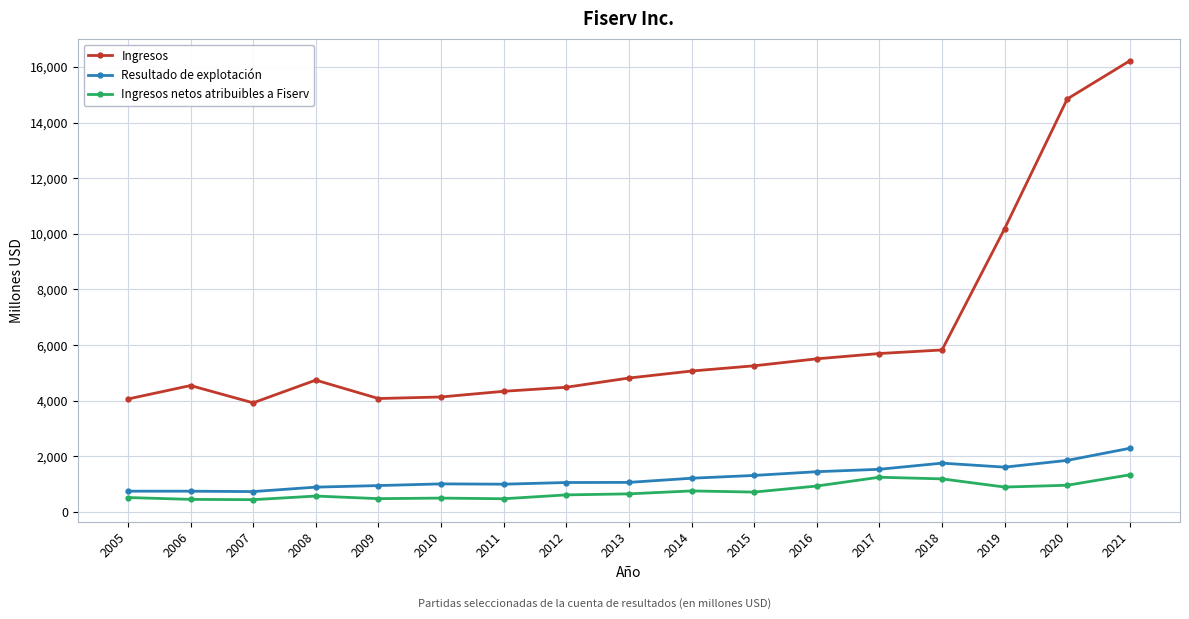

True or false: Ingresos netos atribuibles a Fiserv has more than 1 interior local peaks.

True